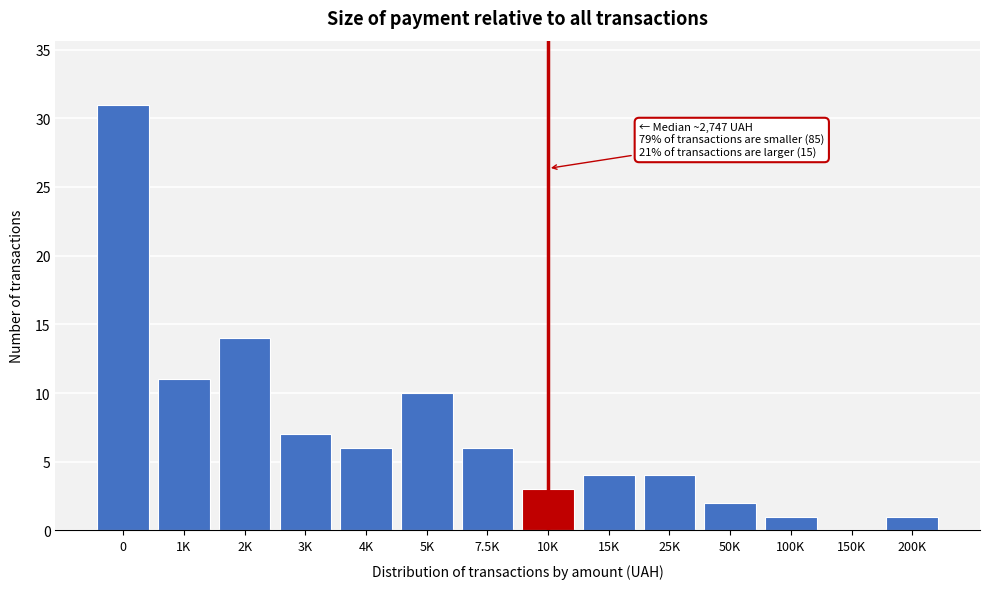

Reading left to right, extract all data points from this chart.

0=31	1K=11	2K=14	3K=7	4K=6	5K=10	7.5K=6	10K=3	15K=4	25K=4	50K=2	100K=1	150K=0	200K=1